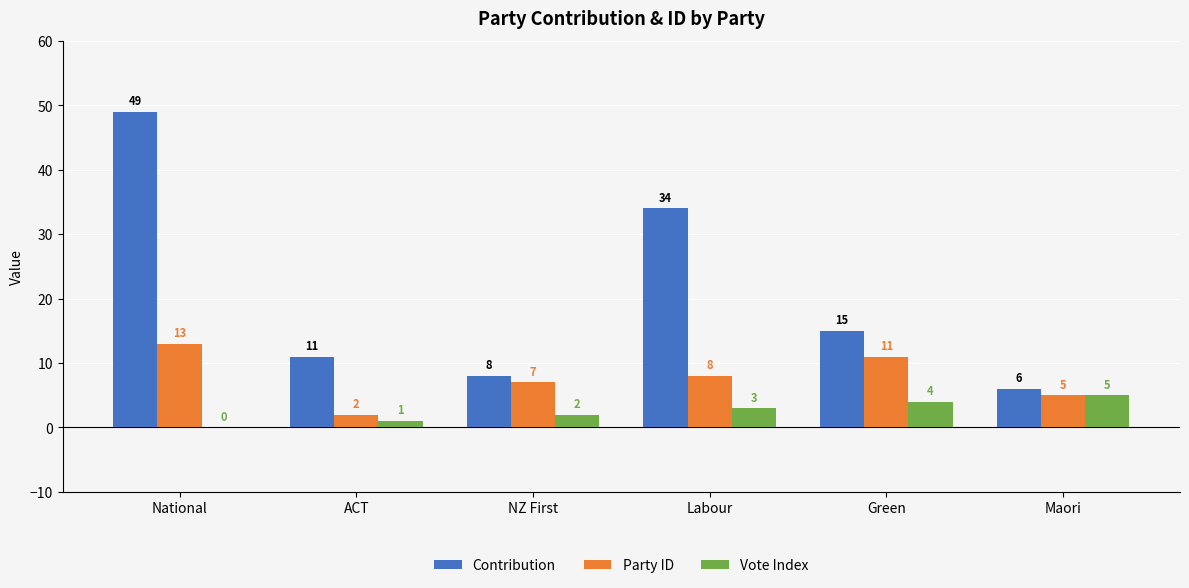

What is the sum of all Contribution values?

123